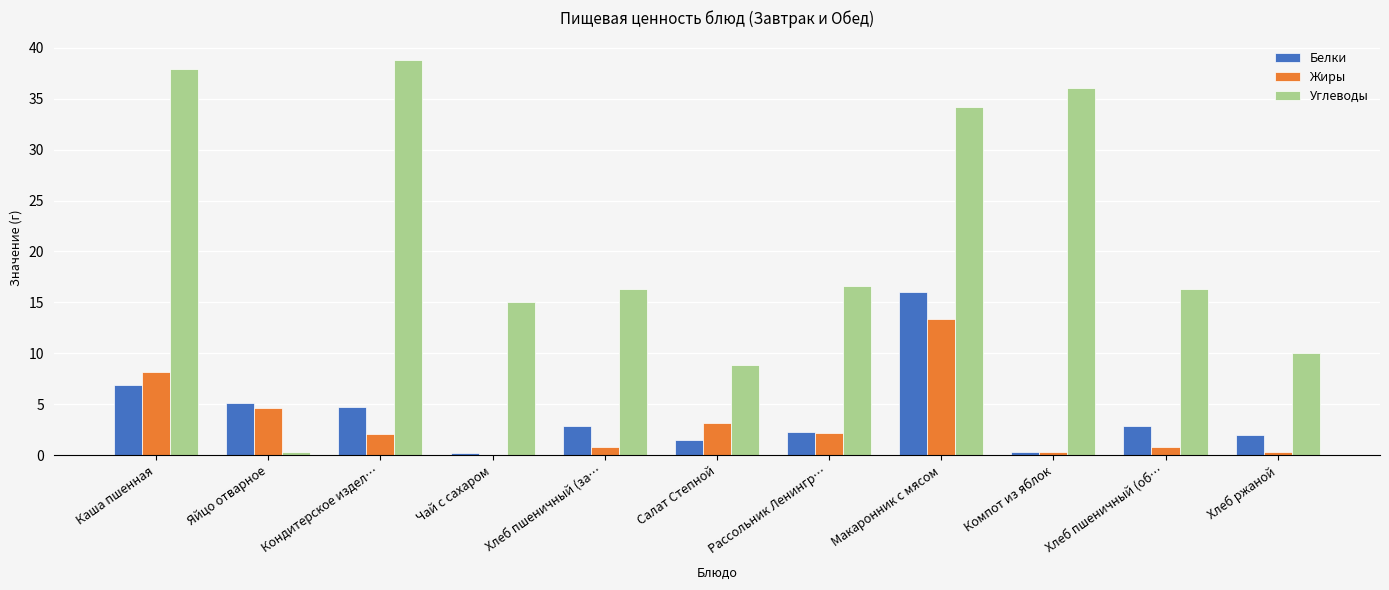

What is the difference between the Белки values at Салат Степной and Хлеб пшеничный (за…?

1.4